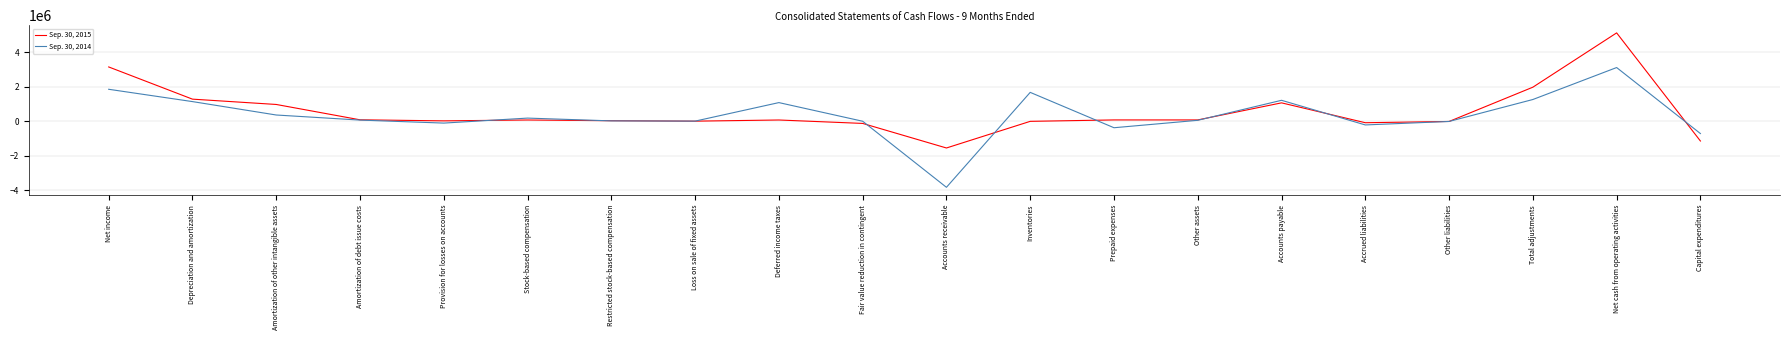

Where is Sep. 30, 2014 nearest to the value -358000?

Prepaid expenses